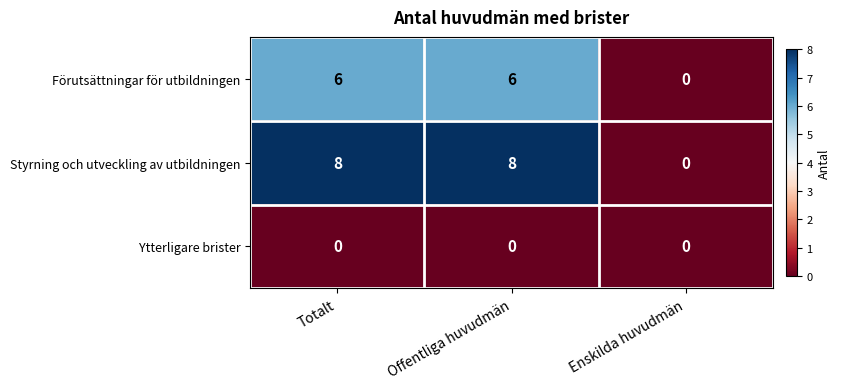

Which series has the largest total across all categories?

Styrning och utveckling av utbildningen